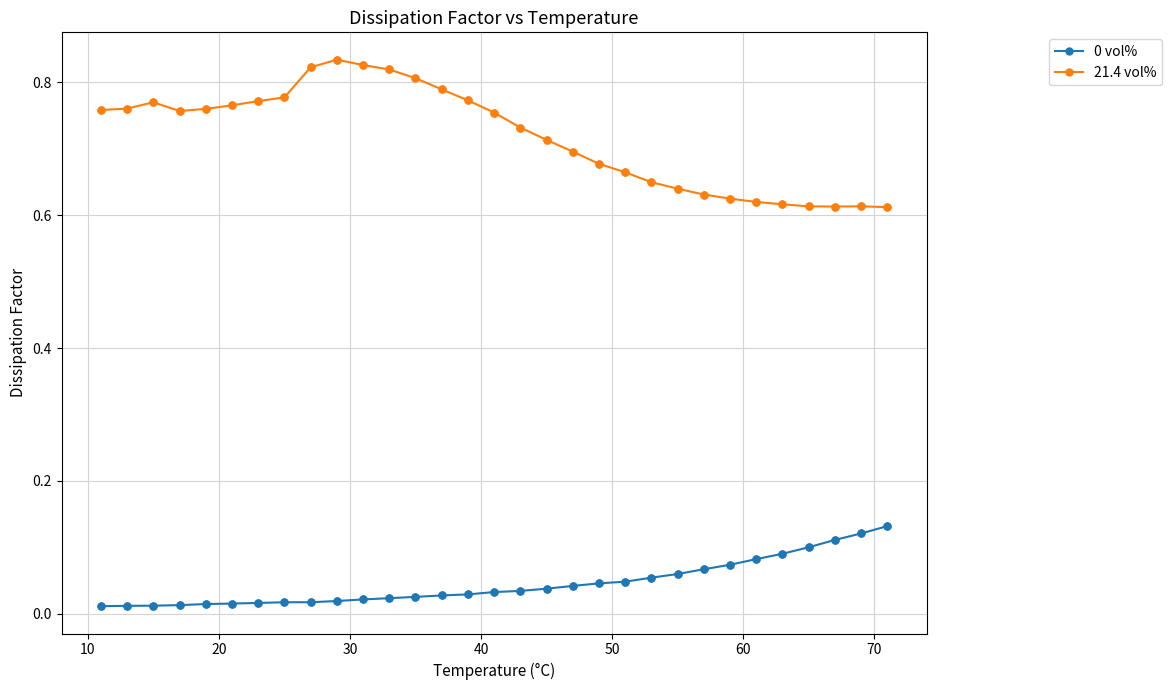

Which series has the widest spread of values?

21.4 vol%